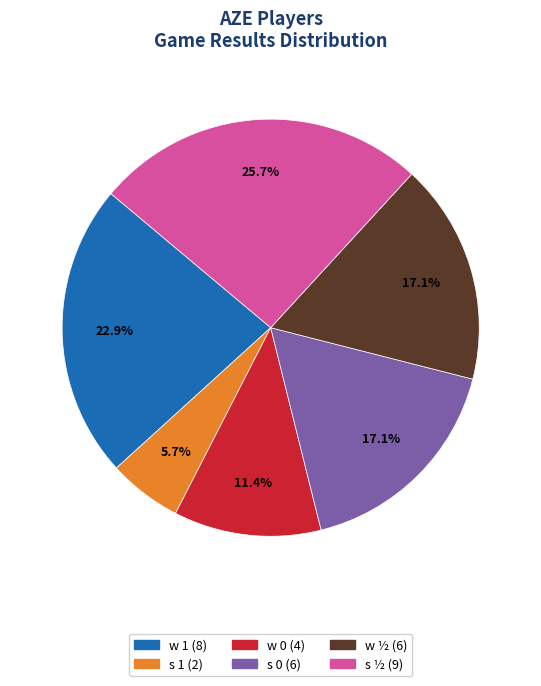

What portion of the pie excludes s 0?

82.9%